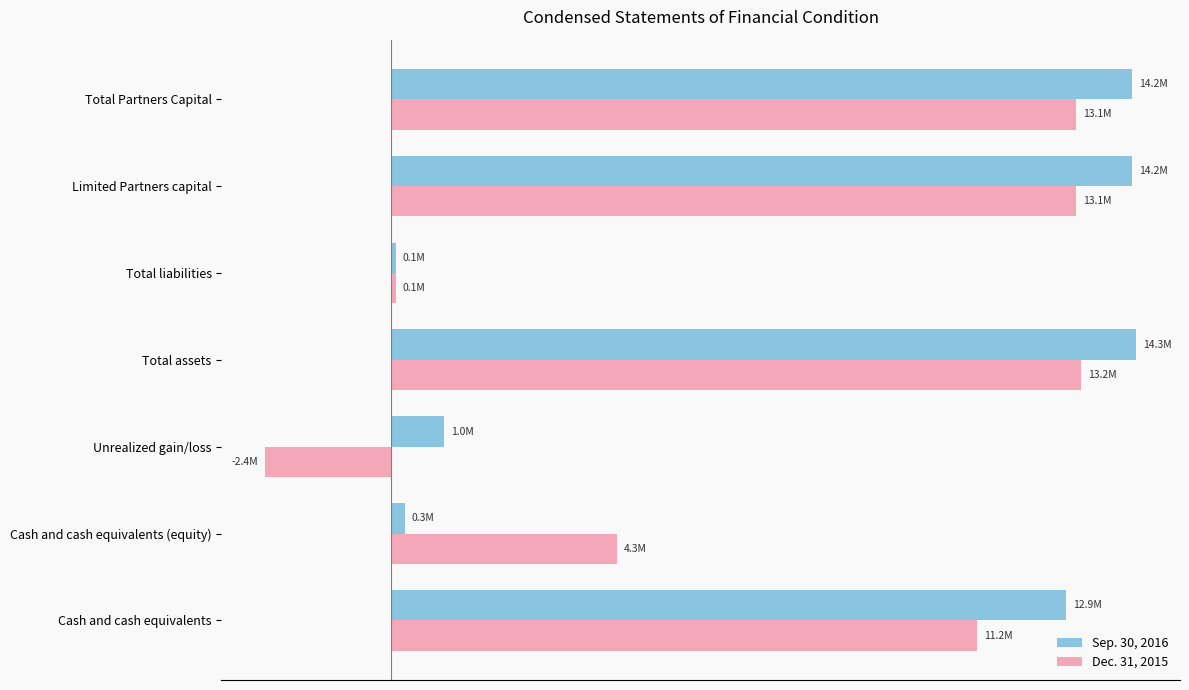

What is the average value of the Sep. 30, 2016 series?

8135765